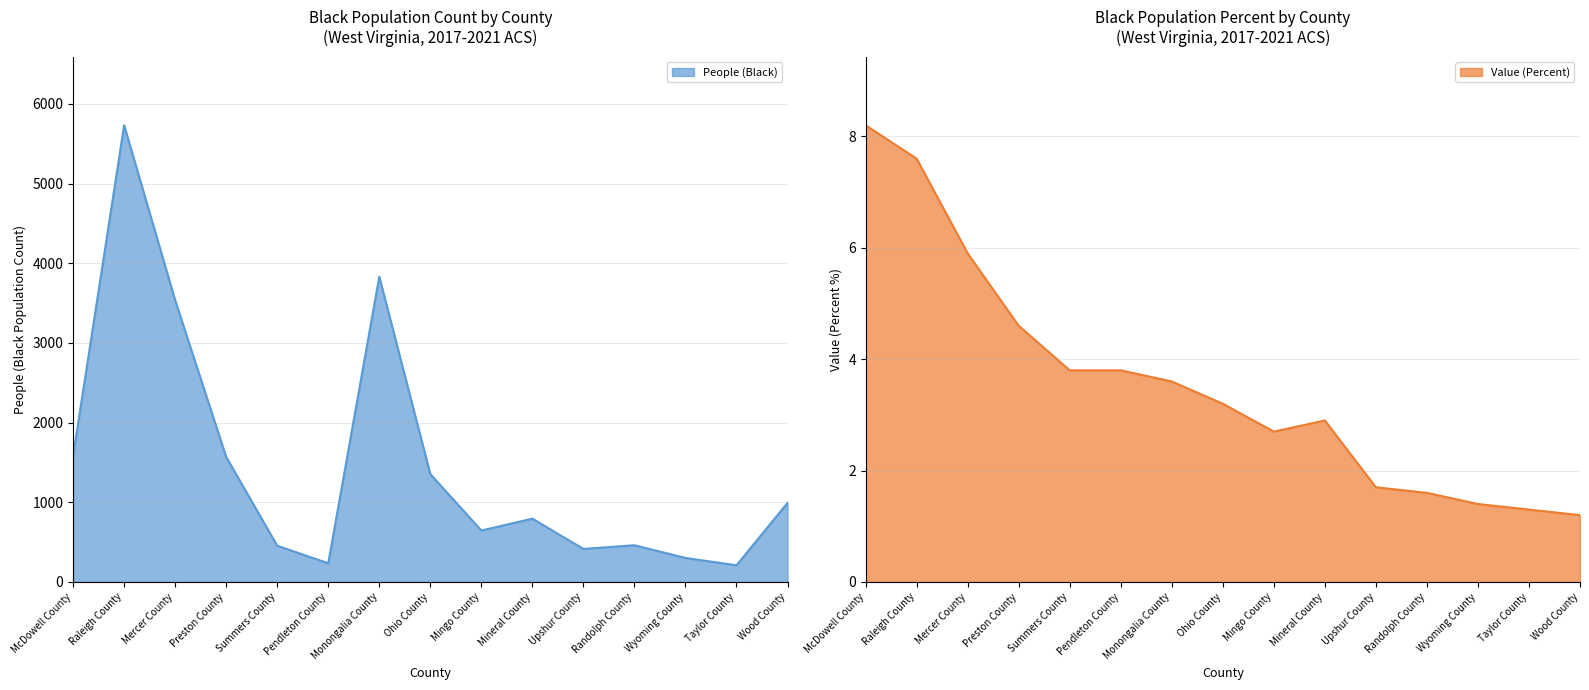

True or false: People (Black) has more than 2 points higher than both neighbors.

True